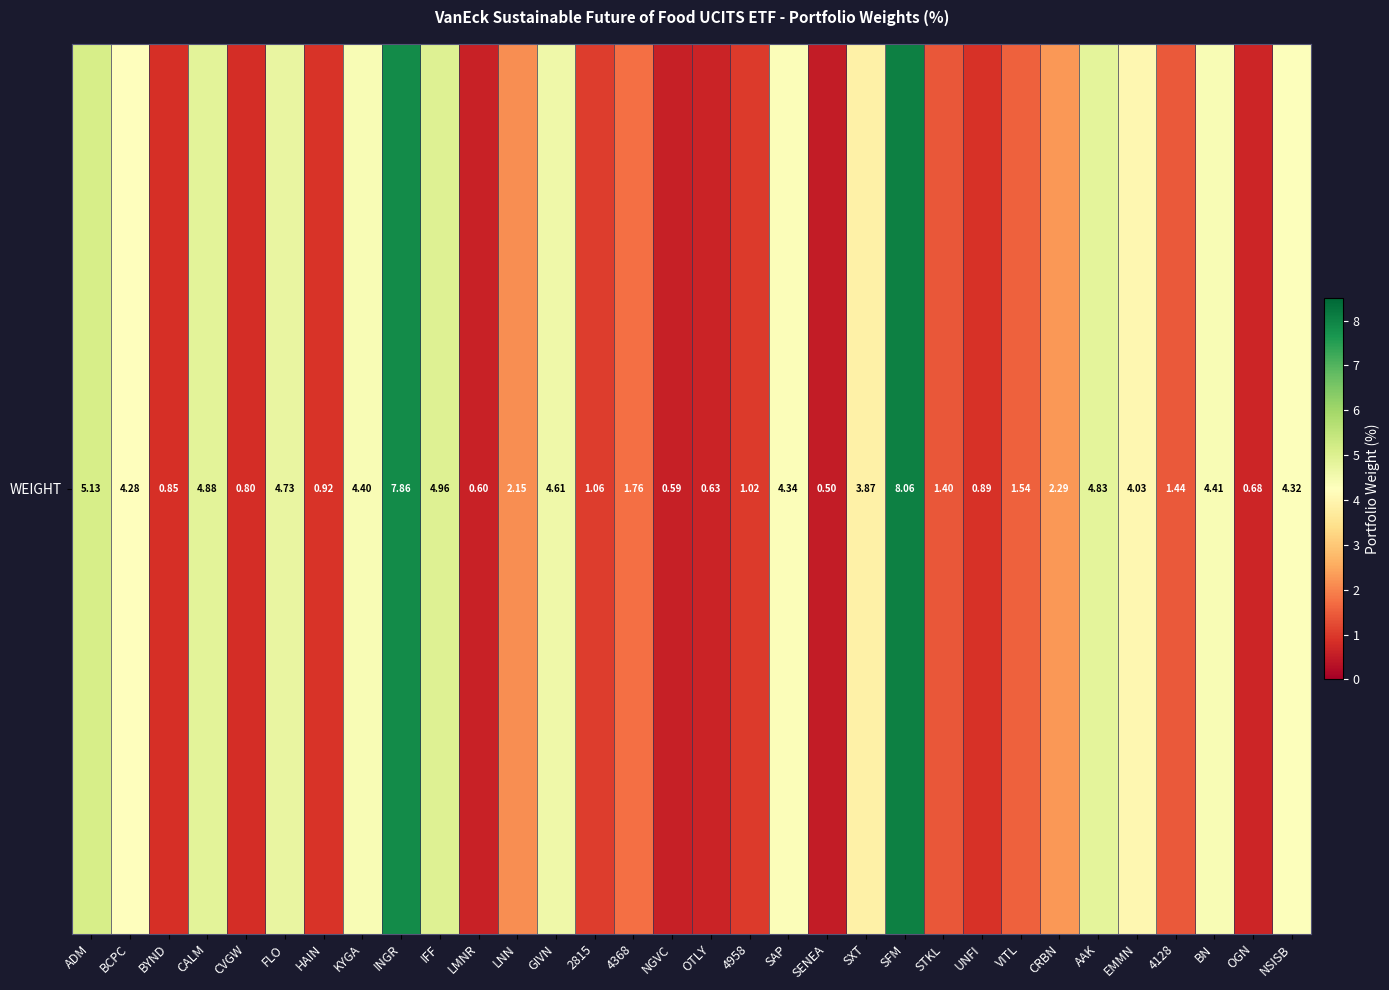

The chart shows a value of 1.3 at IFF. True or false?

False